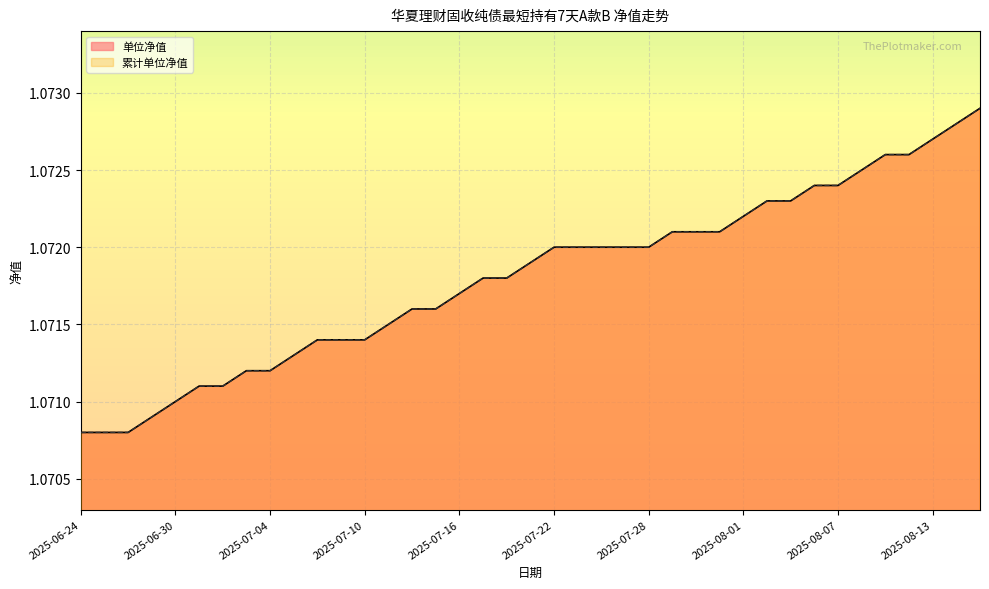

True or false: 累计单位净值 has a value of 0.7 at 2025-07-21.

False